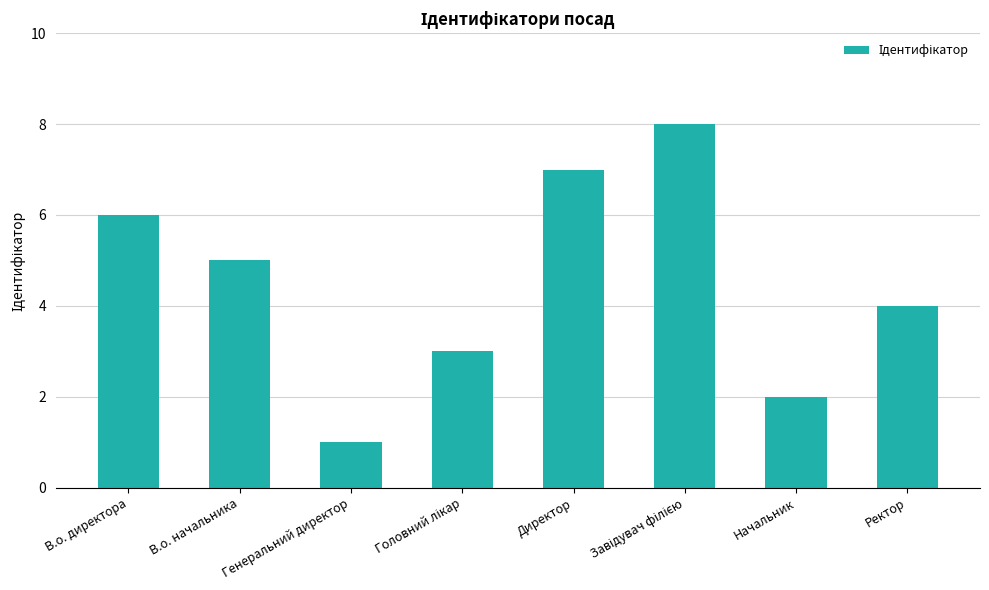

What is the minimum value shown in the chart?

1